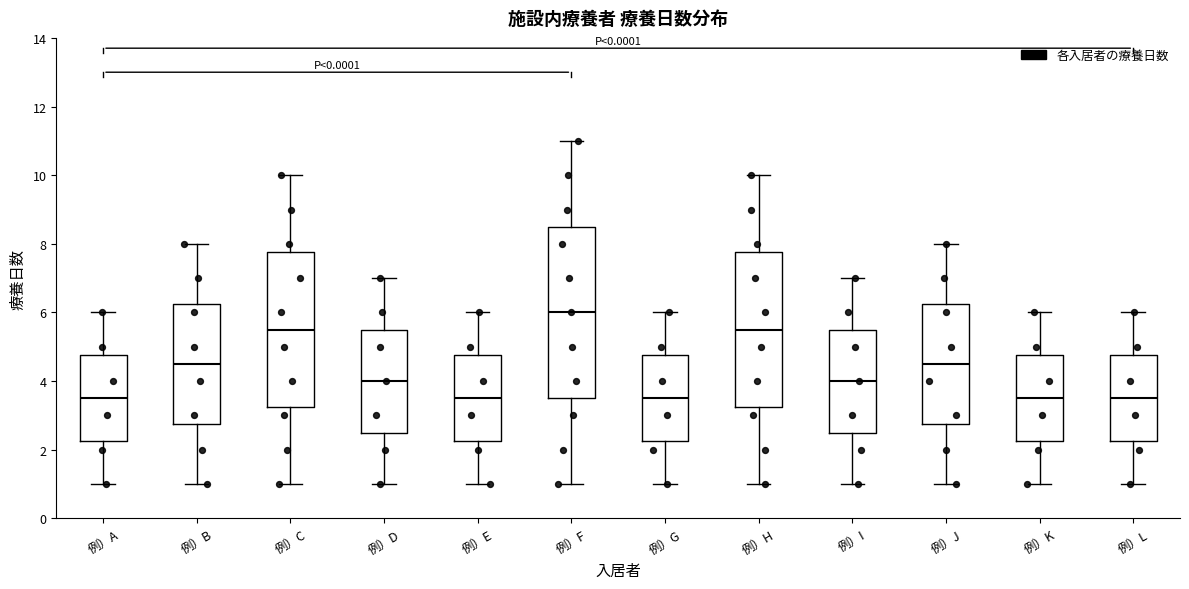

Reading left to right, read every box against the y-axis: the position of its median line, the range the box covers, and the ends of its whiskers. The values are not printed on the chart, so give them approximately, as read against the axis.

例）A: median 3.6, box 2.2 to 4.8, whiskers 1.0 to 6.0
例）B: median 4.6, box 2.8 to 6.2, whiskers 1.0 to 8.0
例）C: median 5.6, box 3.2 to 7.8, whiskers 1.0 to 10.0
例）D: median 4.0, box 2.6 to 5.6, whiskers 1.0 to 7.0
例）E: median 3.6, box 2.2 to 4.8, whiskers 1.0 to 6.0
例）F: median 6.0, box 3.6 to 8.6, whiskers 1.0 to 11.0
例）G: median 3.6, box 2.2 to 4.8, whiskers 1.0 to 6.0
例）H: median 5.6, box 3.2 to 7.8, whiskers 1.0 to 10.0
例）I: median 4.0, box 2.6 to 5.6, whiskers 1.0 to 7.0
例）J: median 4.6, box 2.8 to 6.2, whiskers 1.0 to 8.0
例）K: median 3.6, box 2.2 to 4.8, whiskers 1.0 to 6.0
例）L: median 3.6, box 2.2 to 4.8, whiskers 1.0 to 6.0